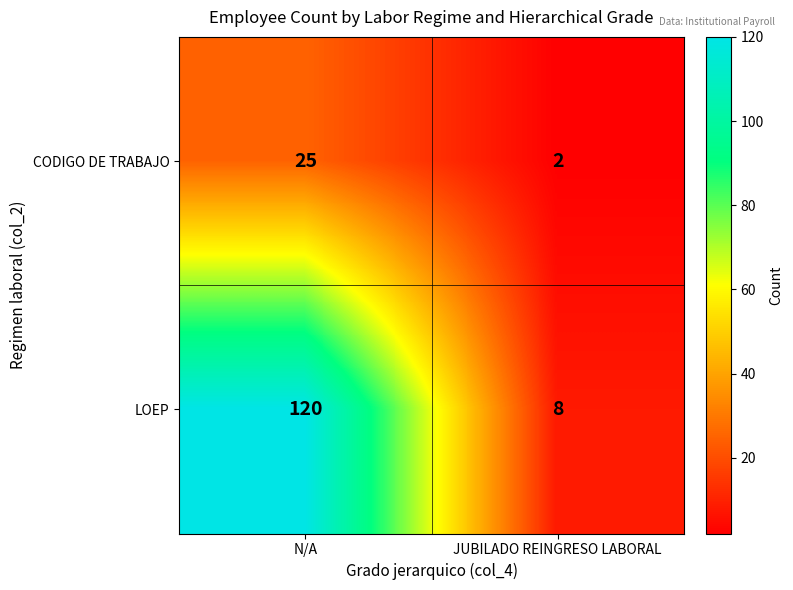

True or false: CODIGO DE TRABAJO has a value of 25 at N/A.

True